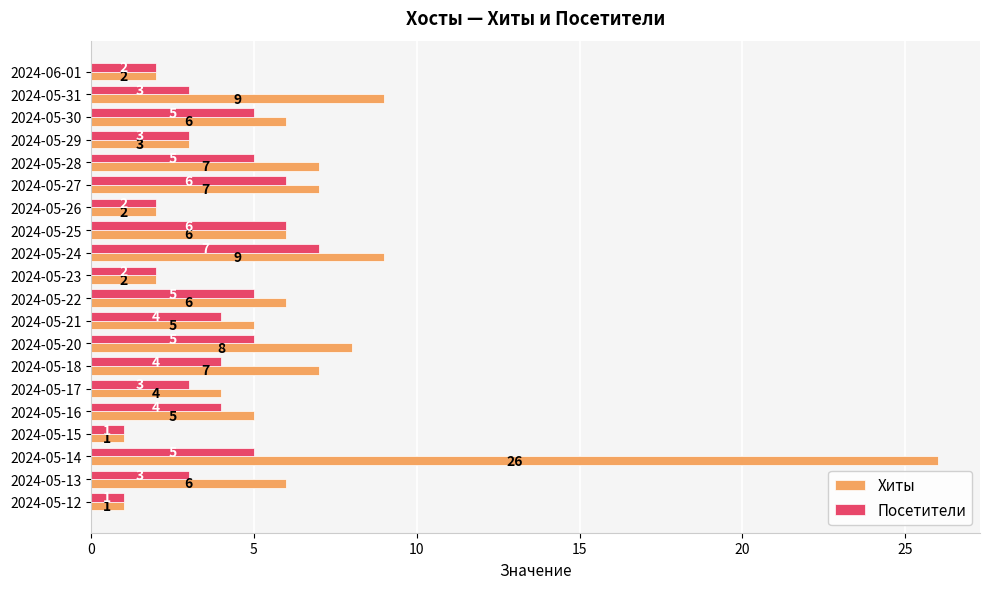

The value of Хиты at 2024-05-28 is 7. True or false?

True